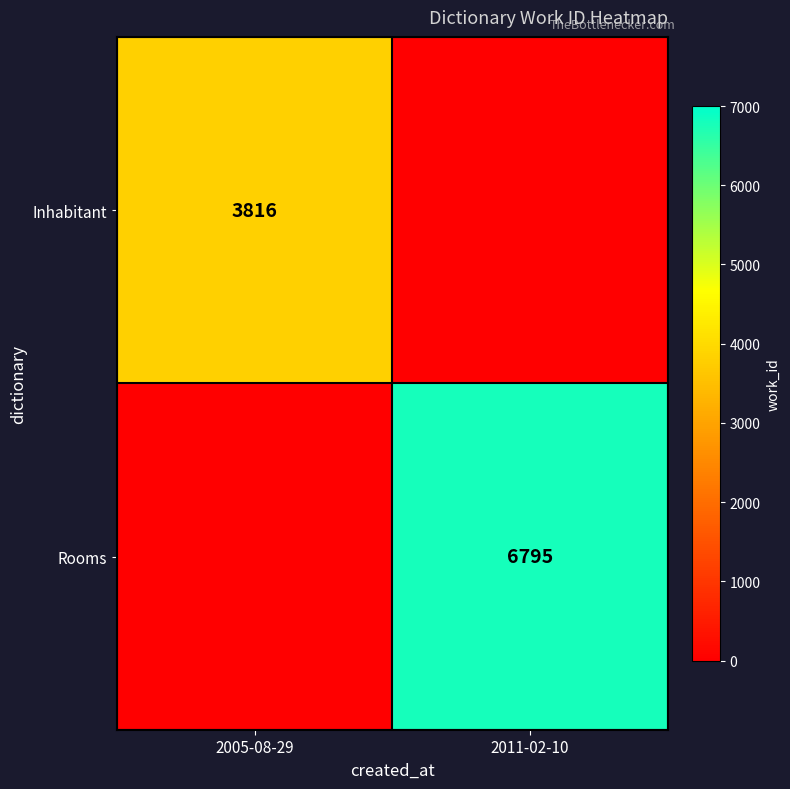

True or false: Rooms has a value of 6795 at 2011-02-10.

True